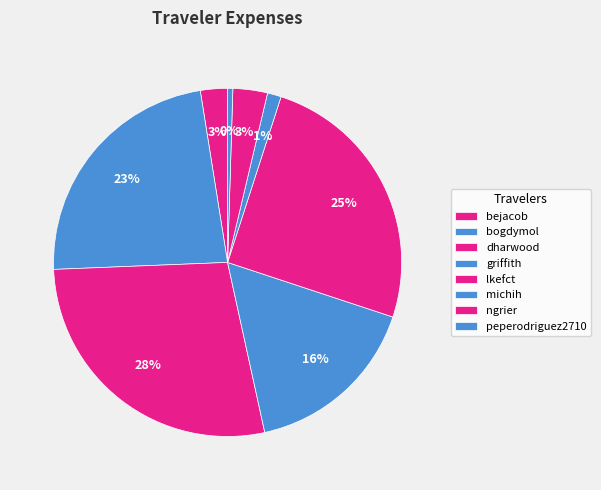

What percentage is the michih slice, to the nearest percent?

1%